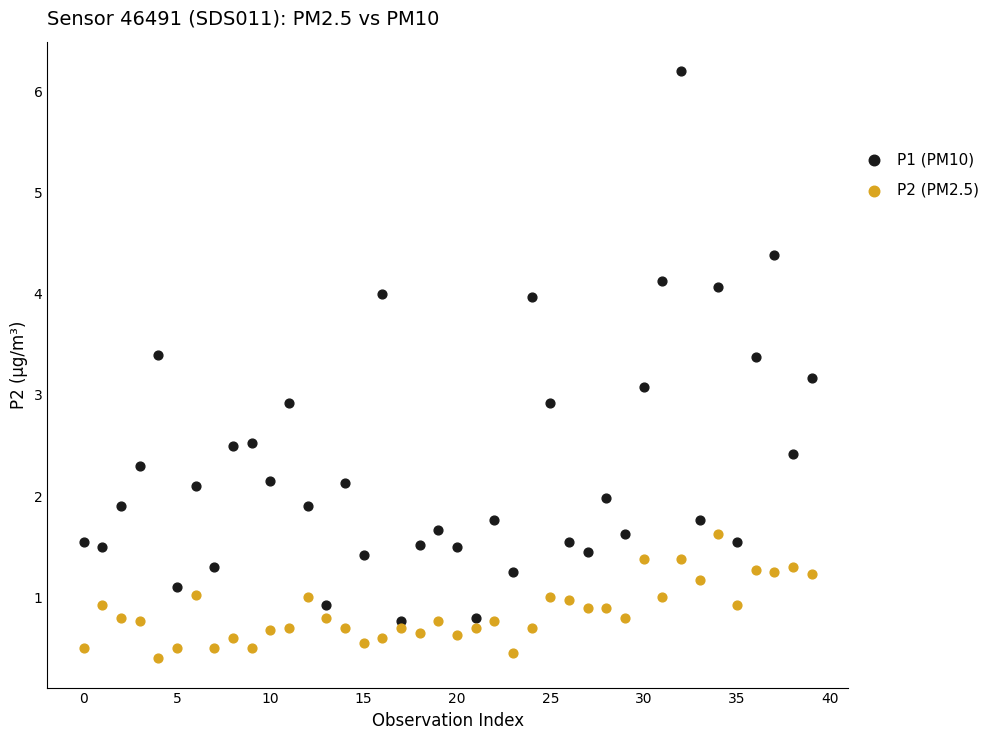

Across all data points, what is the range of Y values (max minus min)?

5.8